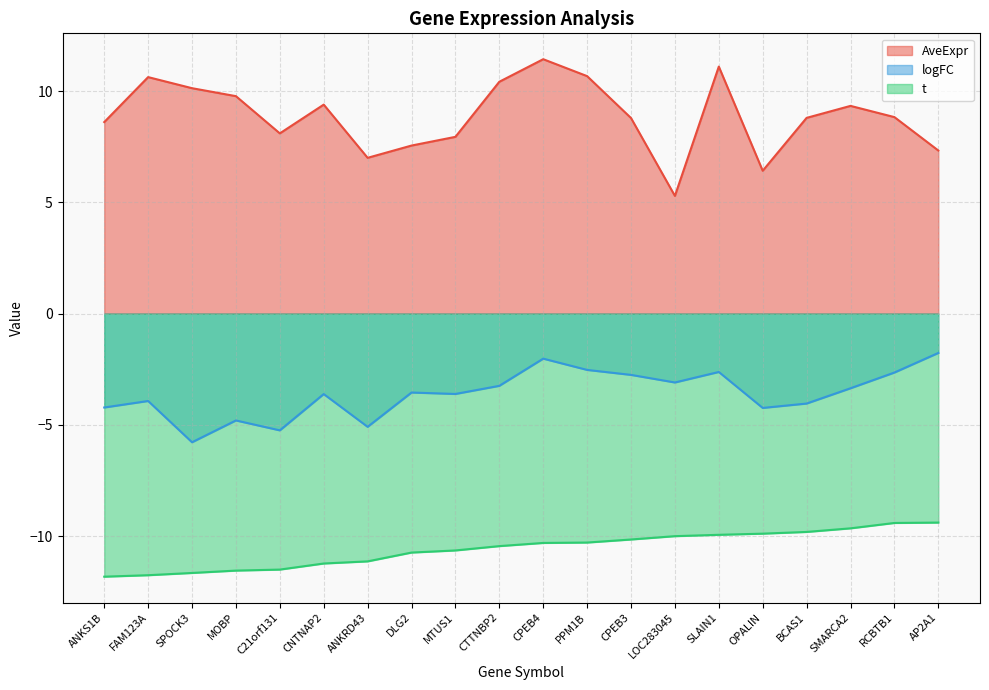

At which category is the sum across all series the highest?

CPEB4